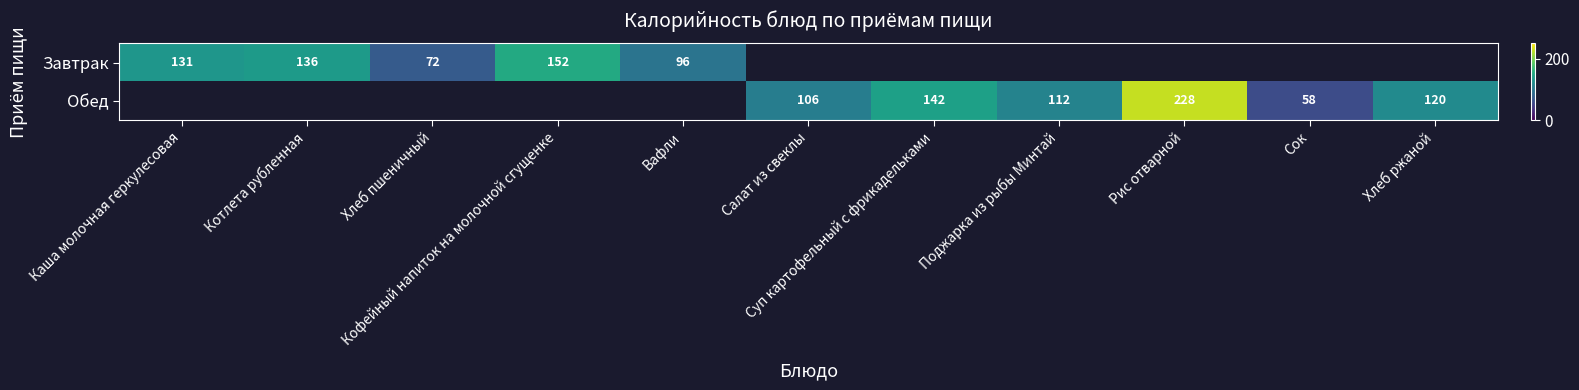

Rank the series by their maximum value, from lowest to highest.

Завтрак, Обед